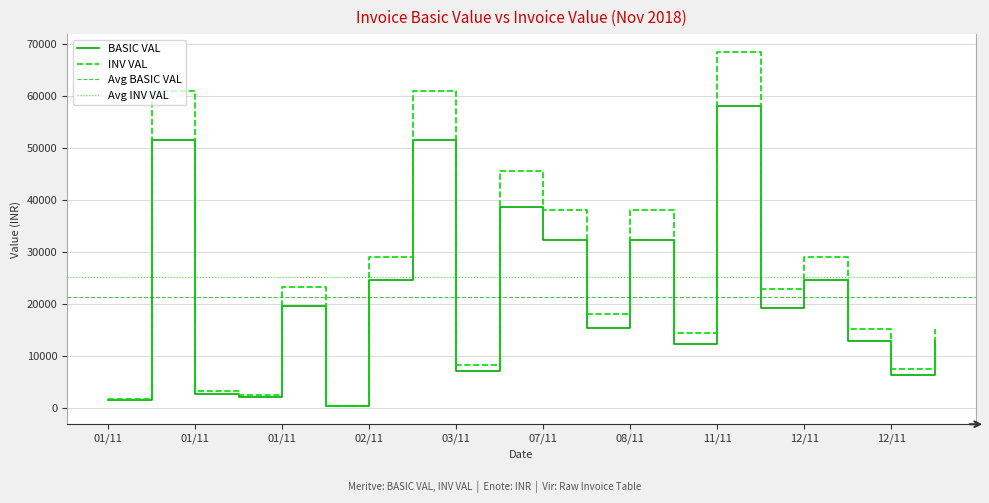

Which category has the lowest value in the INV VAL series?

01/11